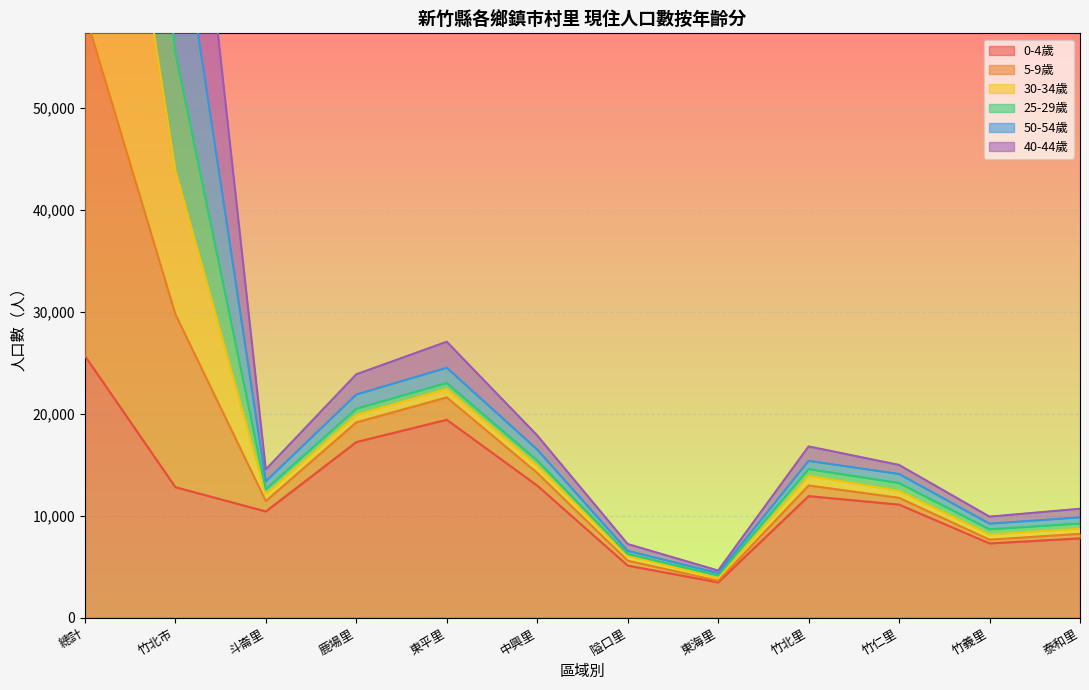

What is the spread (max minus min) of values at 竹北里?

4878